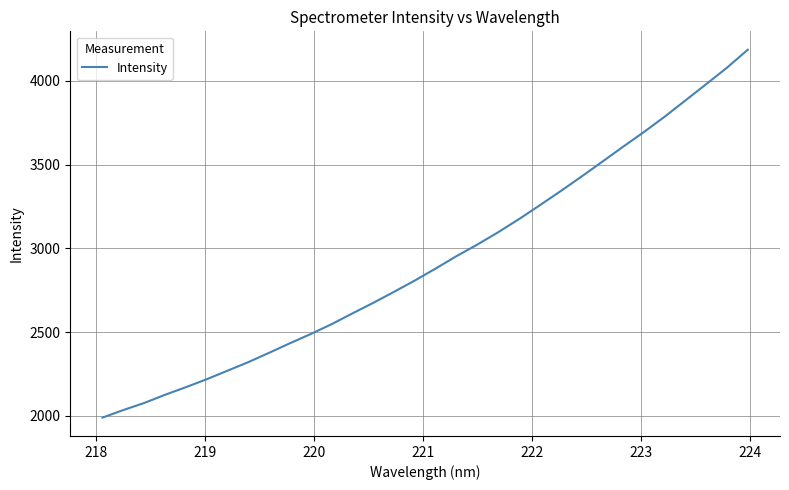

What is the greatest value displayed?

4186.2